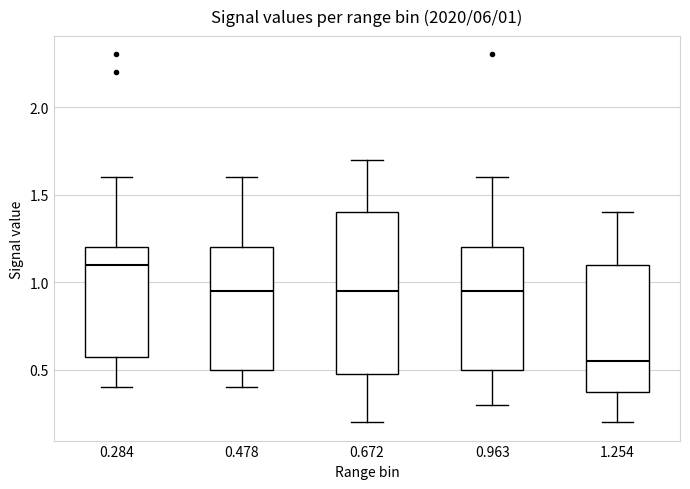

Comparing the boxes themselves (not the whiskers), which one is the tallest?

0.672